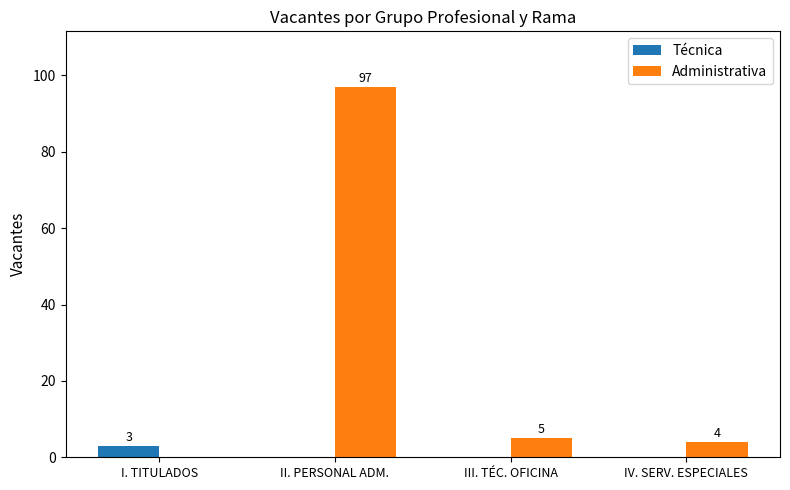

What is the difference between the Administrativa values at IV. SERV. ESPECIALES and III. TÉC. OFICINA?

1